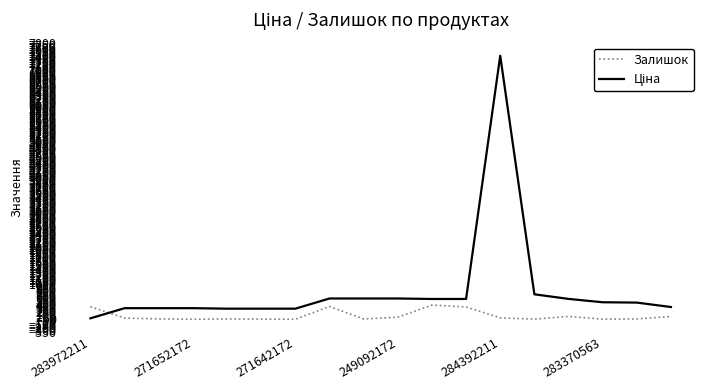

In Залишок, how many points are lower than both neighbors (excluding endpoints)?

5